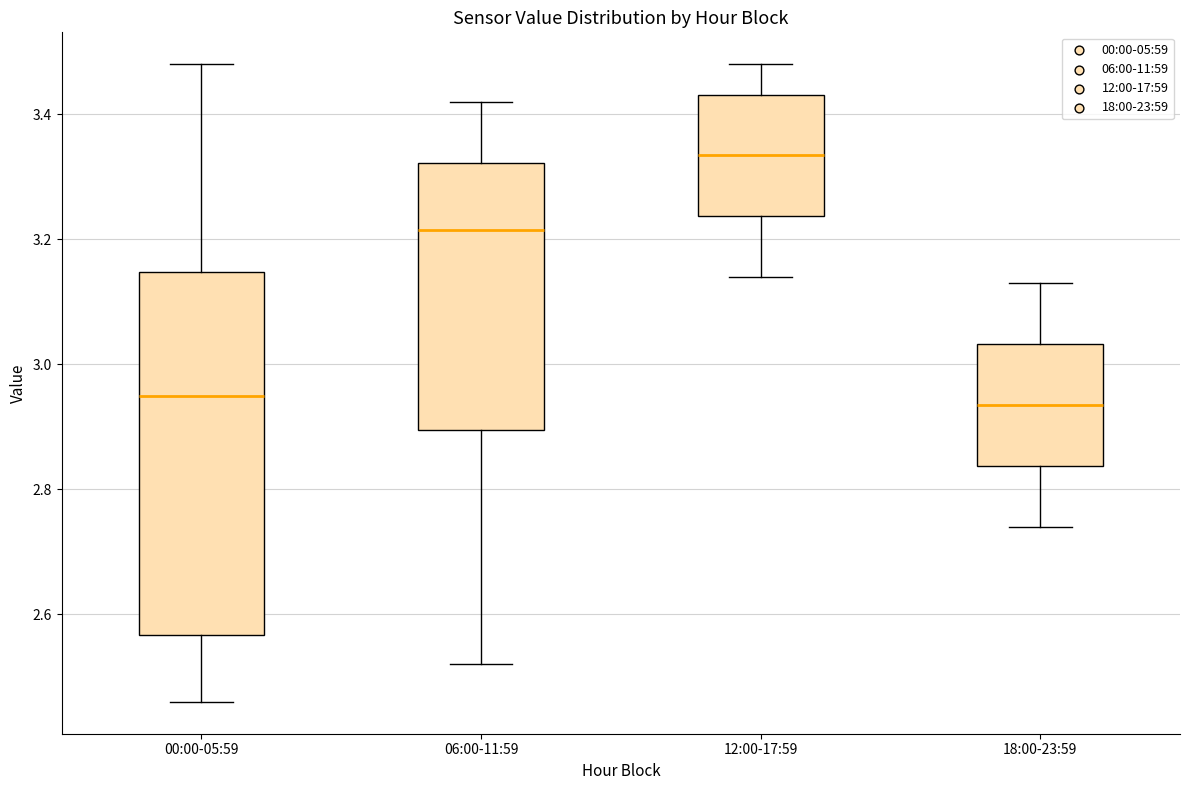

Which box has the highest median line?

12:00-17:59